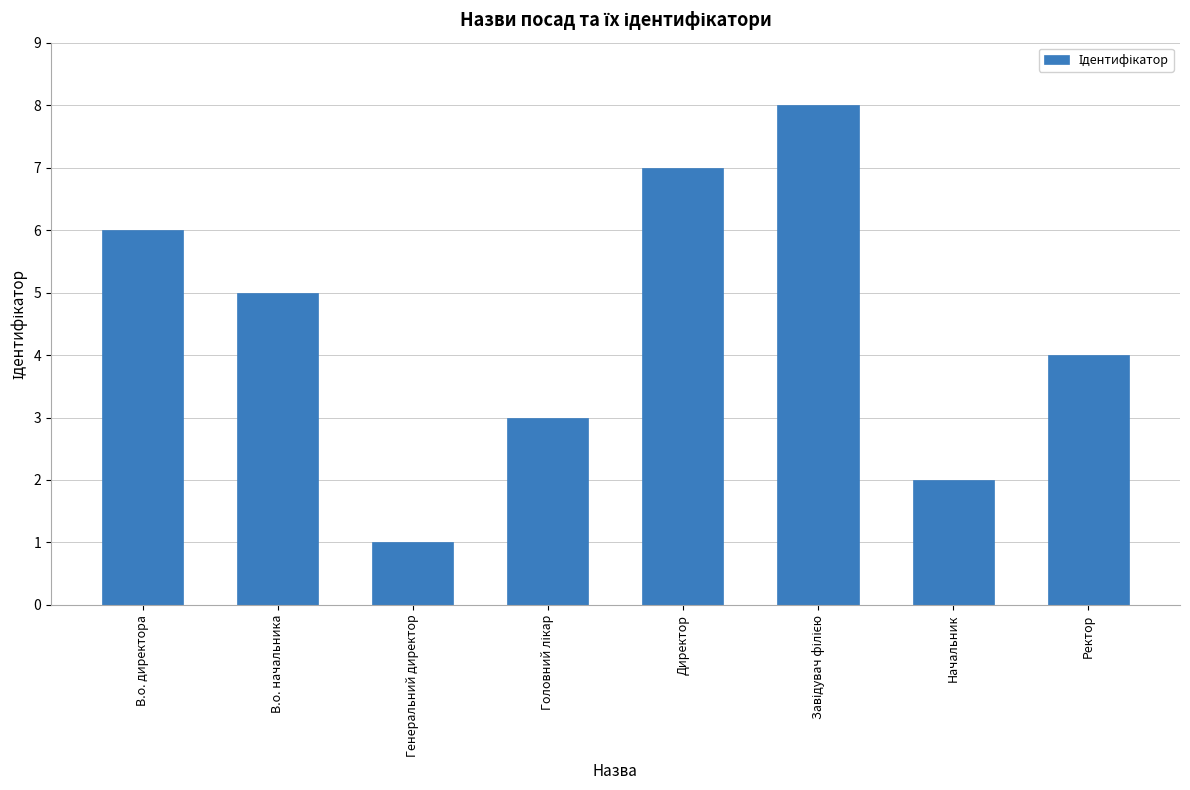

Reading left to right, transcribe all the data shown in this chart.

6	5	1	3	7	8	2	4